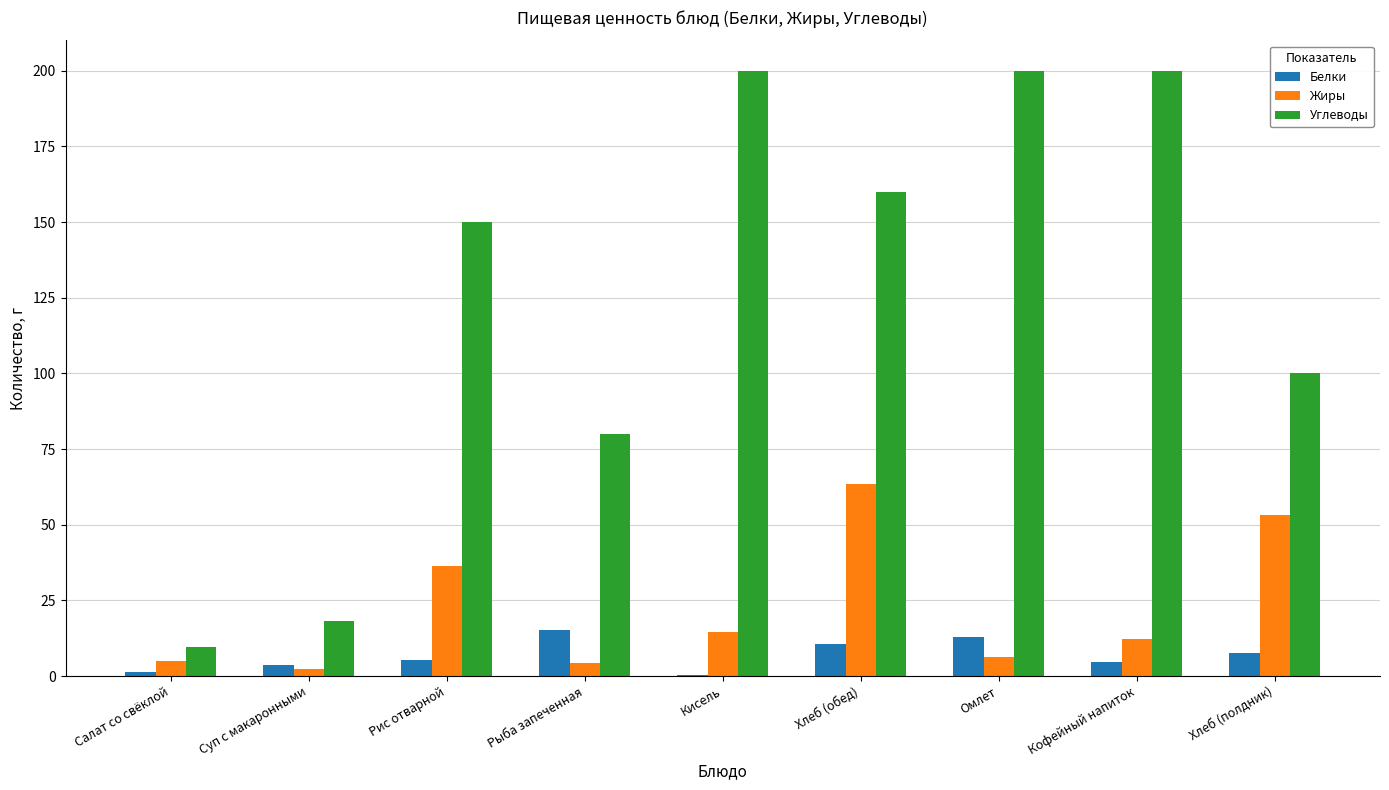

Which series has the largest total across all categories?

Углеводы